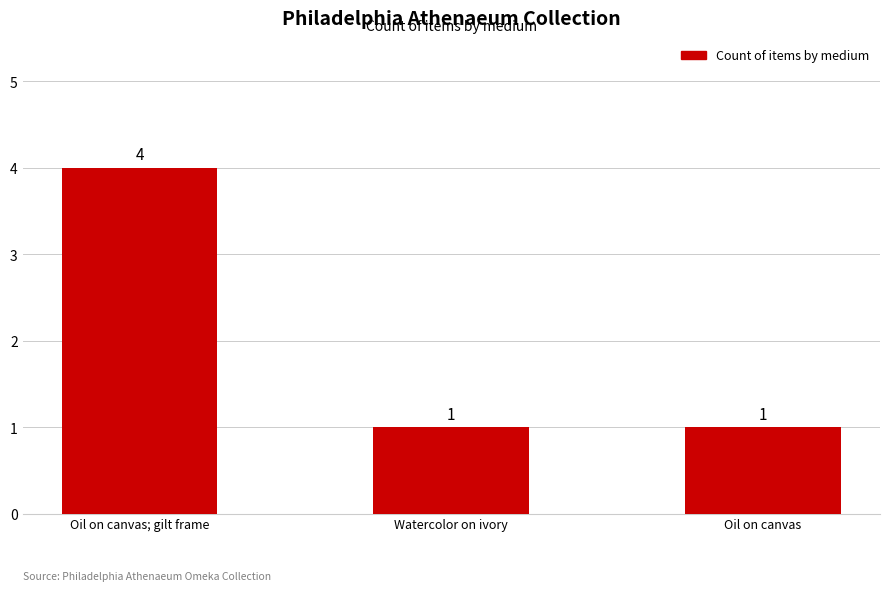

Reading left to right, transcribe all the data shown in this chart.

4	1	1